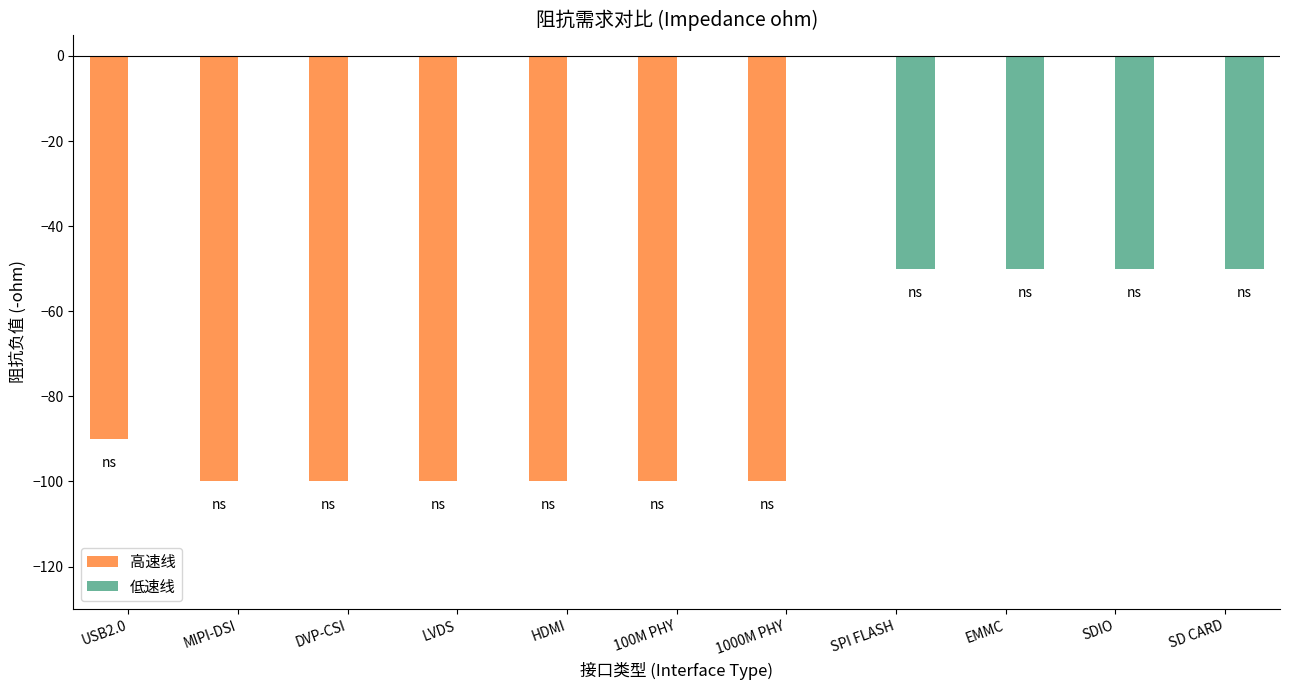

What are all the series names shown in the legend?

高速线, 低速线